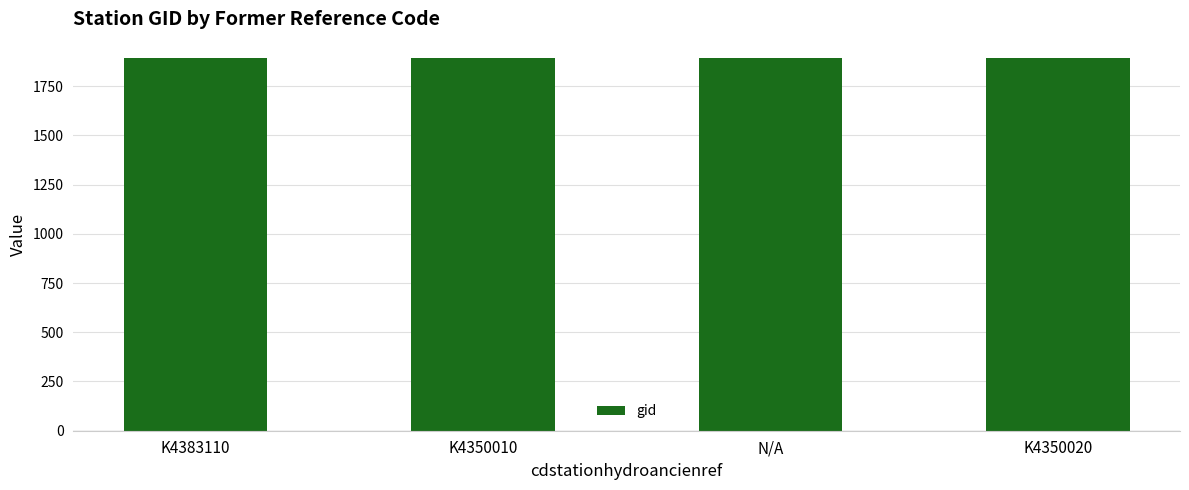

What is the greatest value displayed?

1895